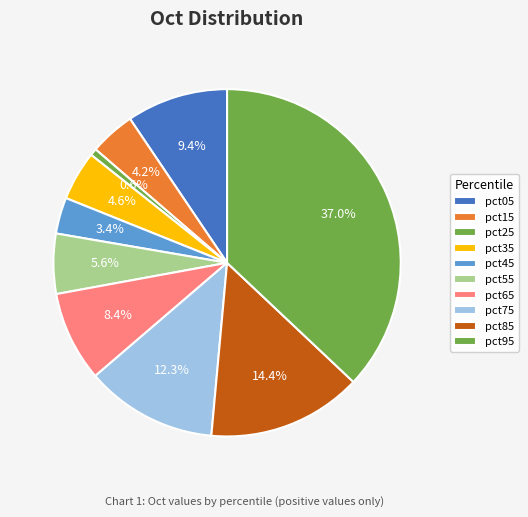

What is the largest slice in the pie chart?

pct95